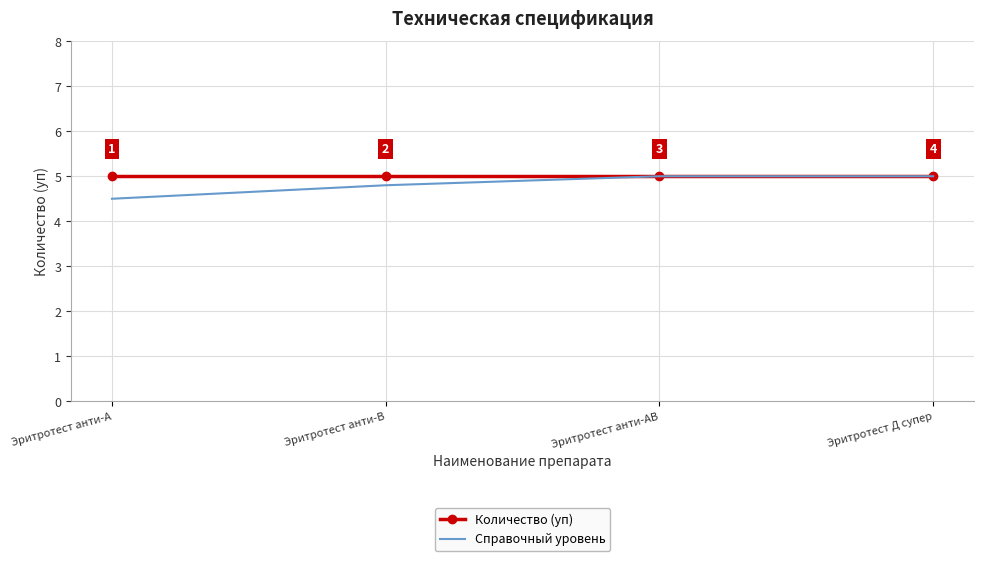

What is the minimum value shown in the chart?

4.5